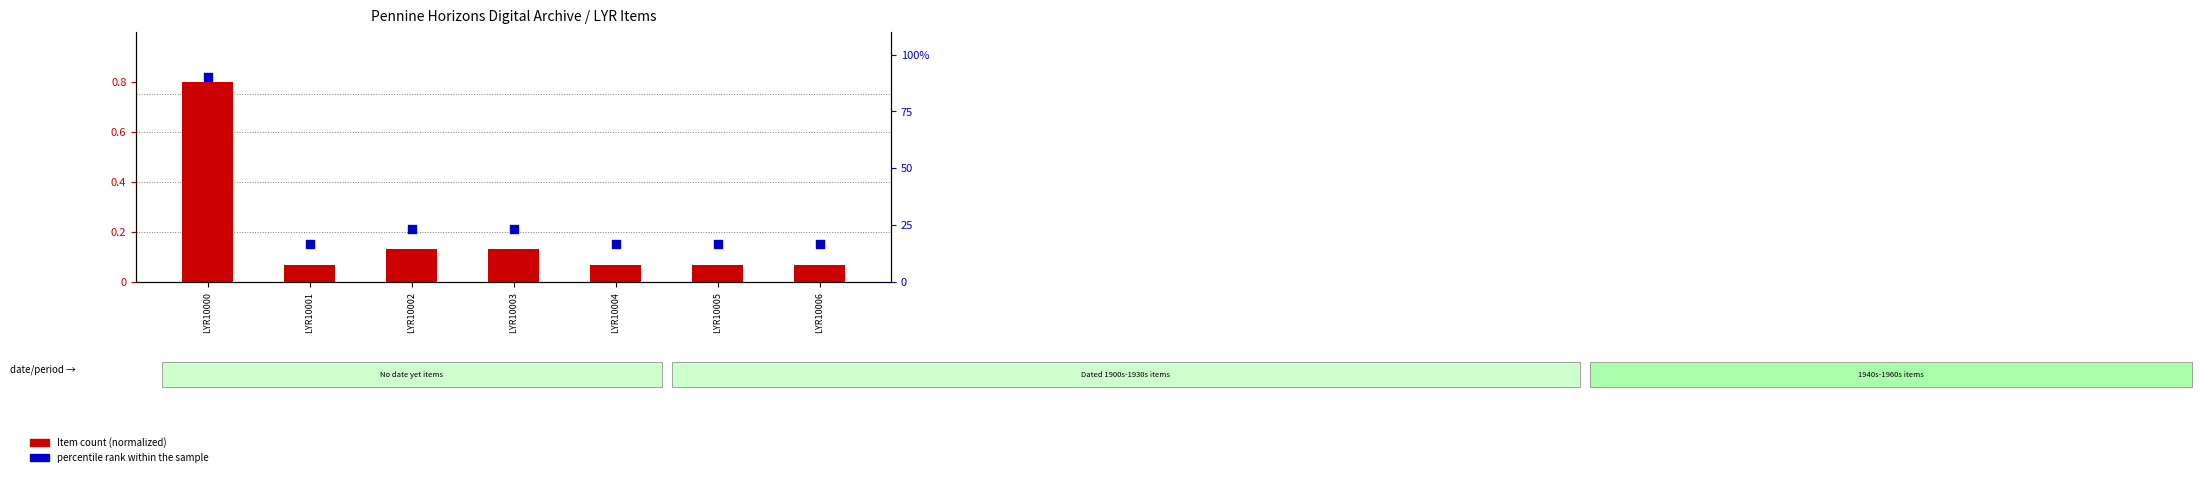

What are all the series names shown in the legend?

Item count (normalized), percentile rank within the sample